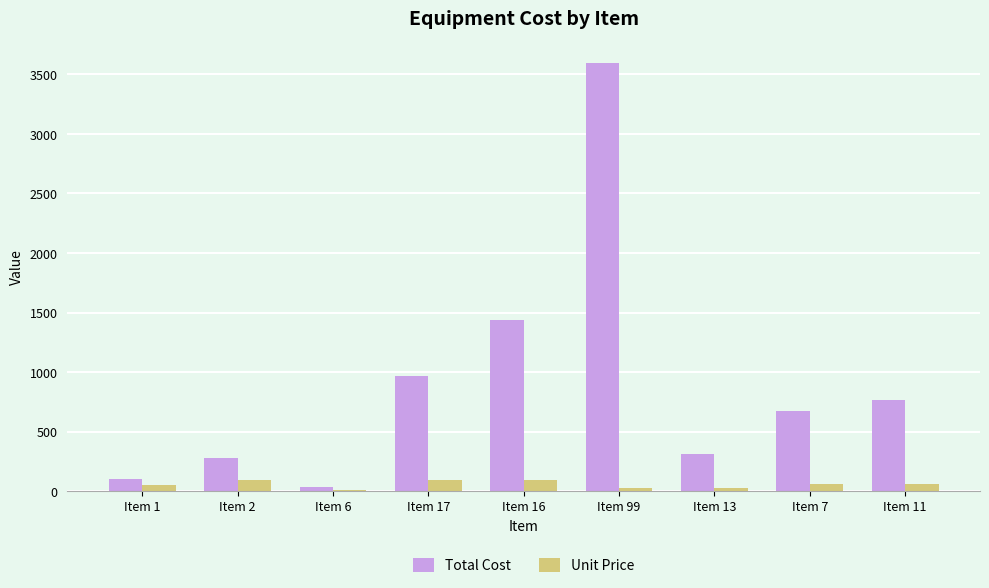

The value of Total Cost at Item 2 is 279. True or false?

True